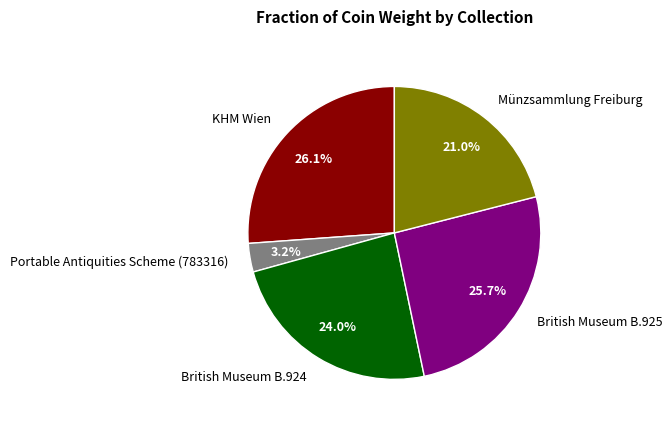

What percentage is NOT represented by Portable Antiquities Scheme (783316)?

96.8%